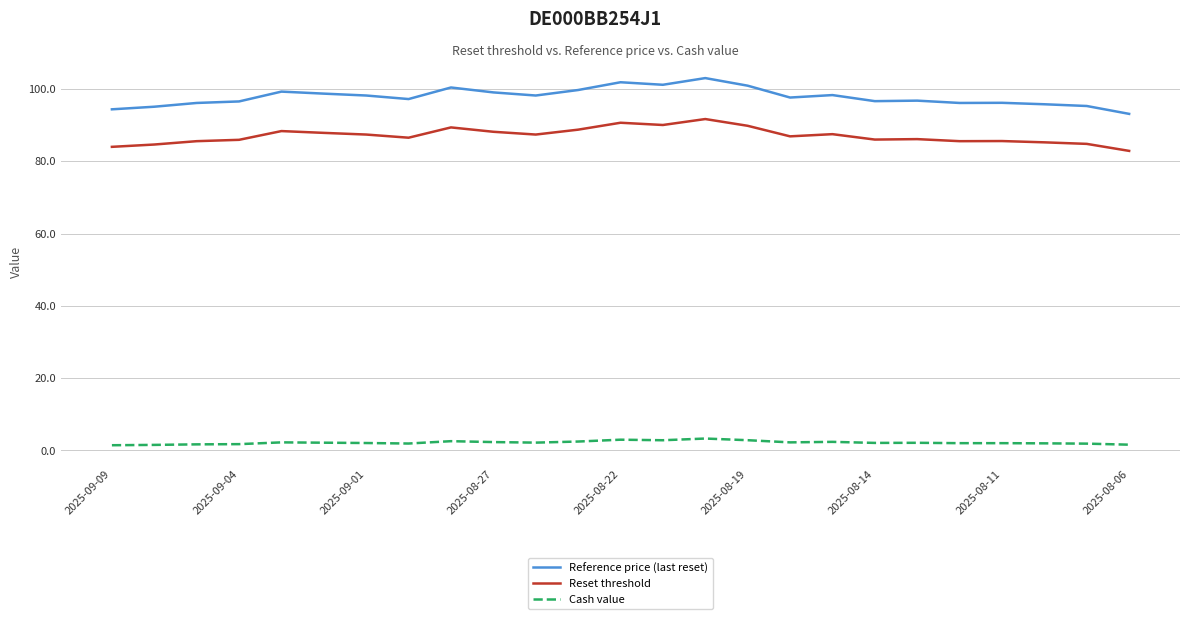

List the series in order of their peak value, highest first.

Reference price (last reset), Reset threshold, Cash value